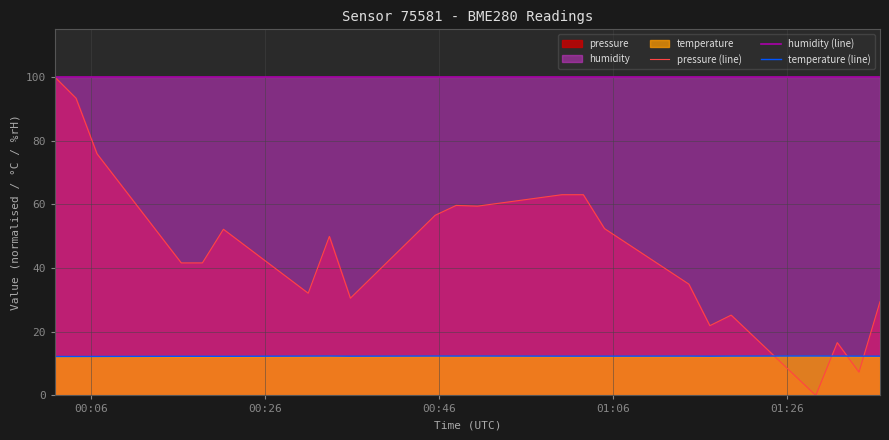

What is the lowest value of the humidity (line) series?

100.0